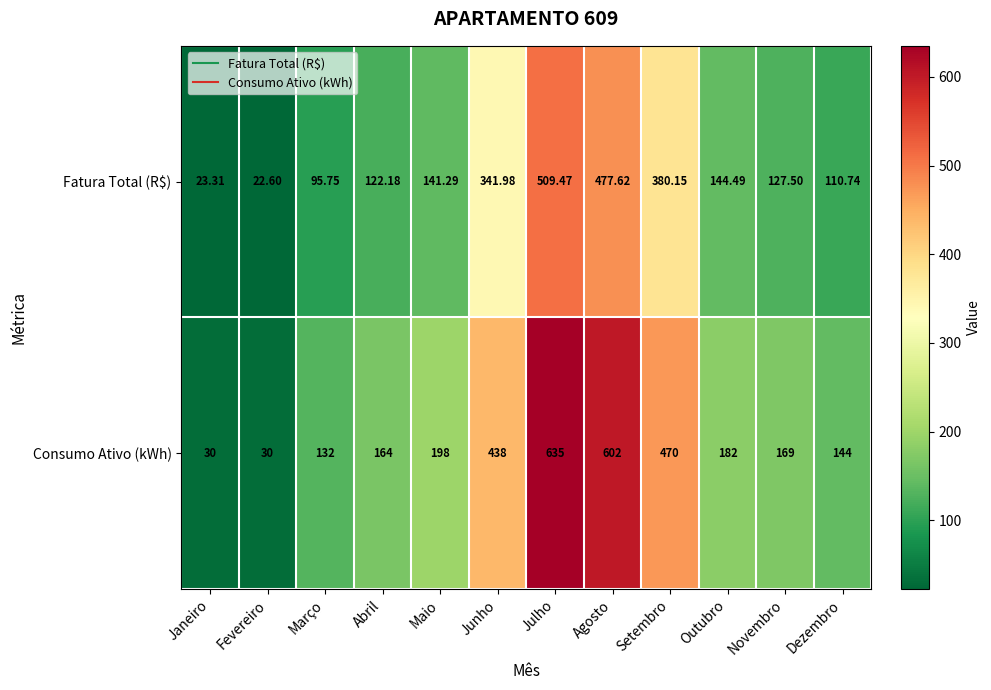

How many categories are shown in the chart?

12